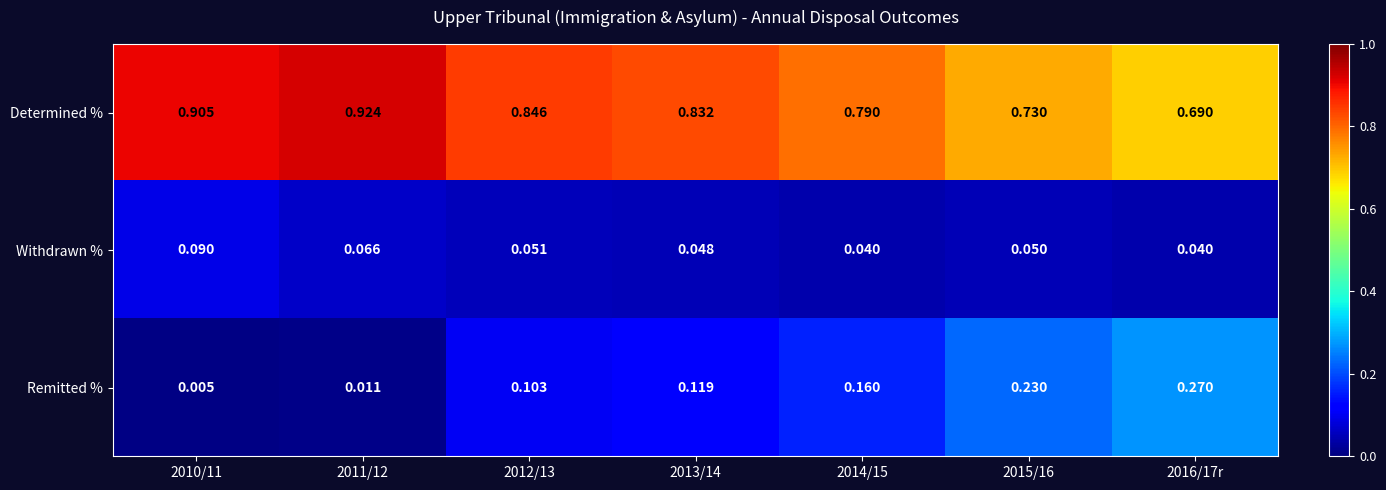

Which series has the largest total across all categories?

Determined %